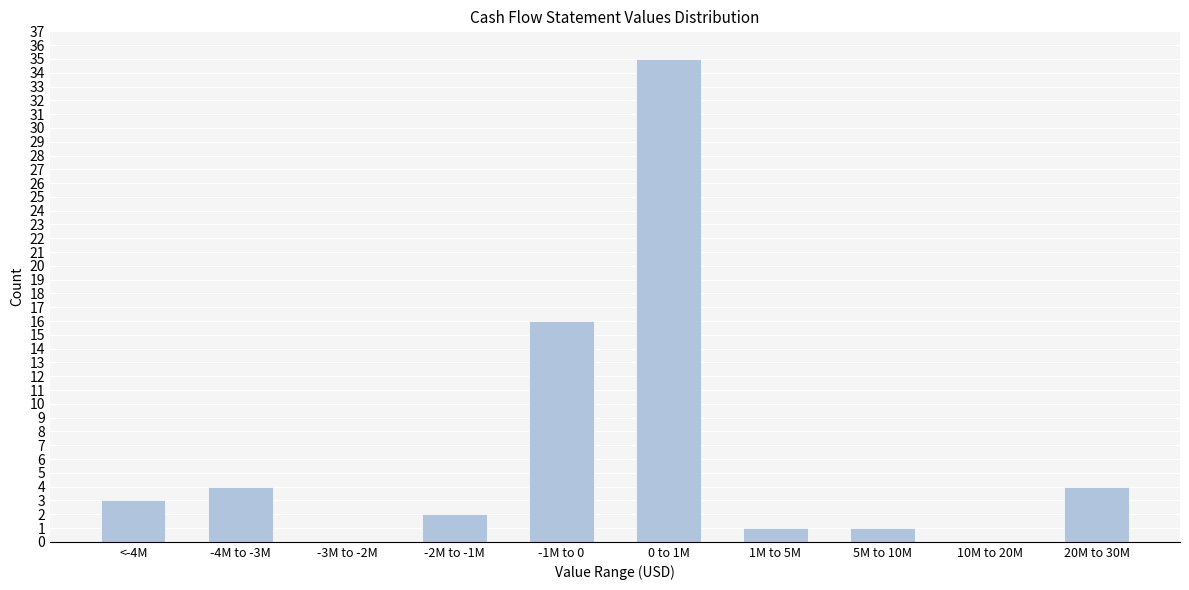

Reading left to right, extract all data points from this chart.

<-4M=3	-4M to -3M=4	-3M to -2M=0	-2M to -1M=2	-1M to 0=16	0 to 1M=35	1M to 5M=1	5M to 10M=1	10M to 20M=0	20M to 30M=4